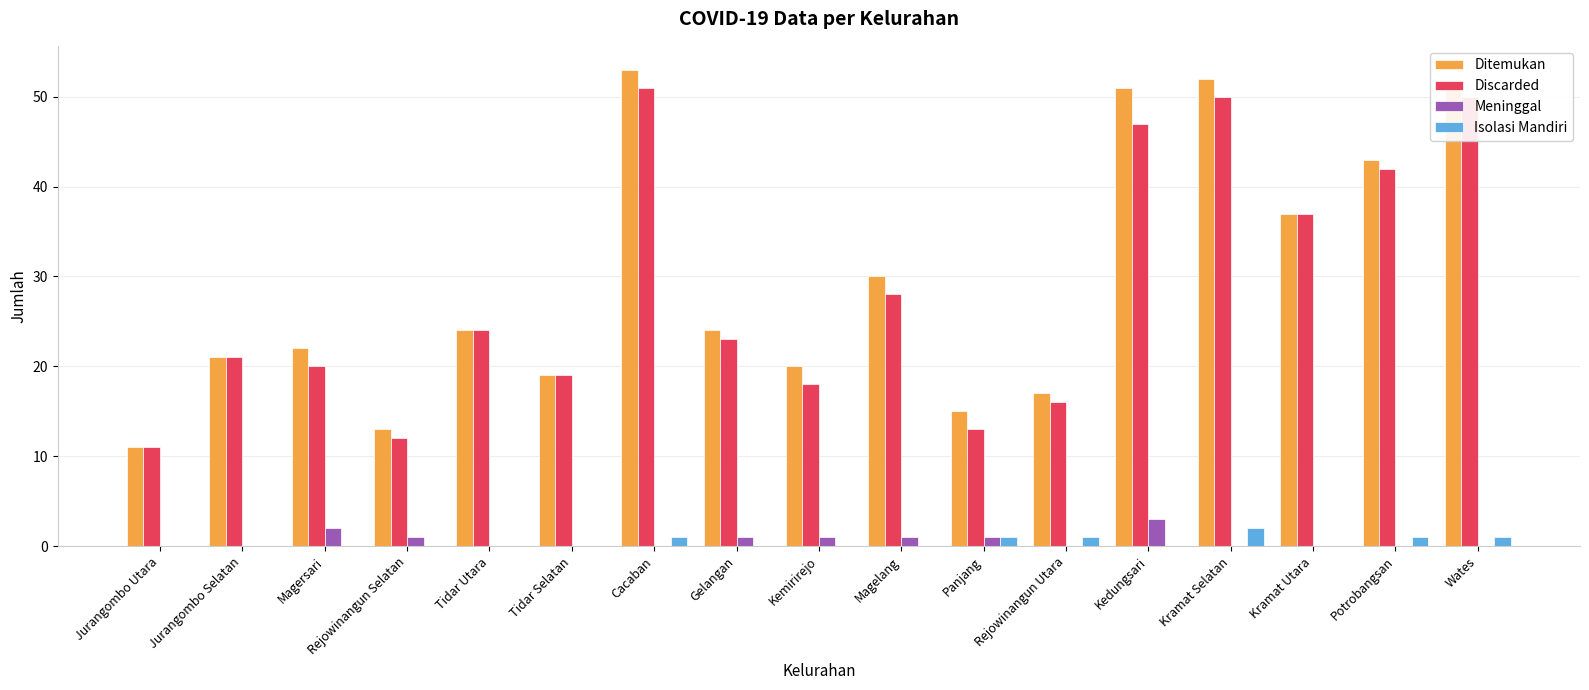

What is the greatest value displayed?

53